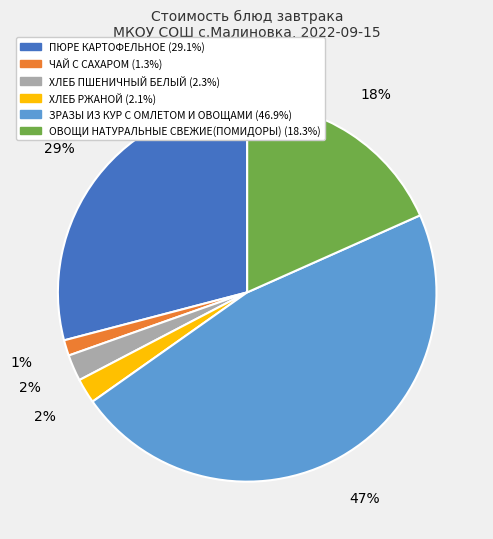

What is the ratio of the value at ХЛЕБ ПШЕНИЧНЫЙ БЕЛЫЙ to the value at ПЮРЕ КАРТОФЕЛЬНОЕ?

0.1